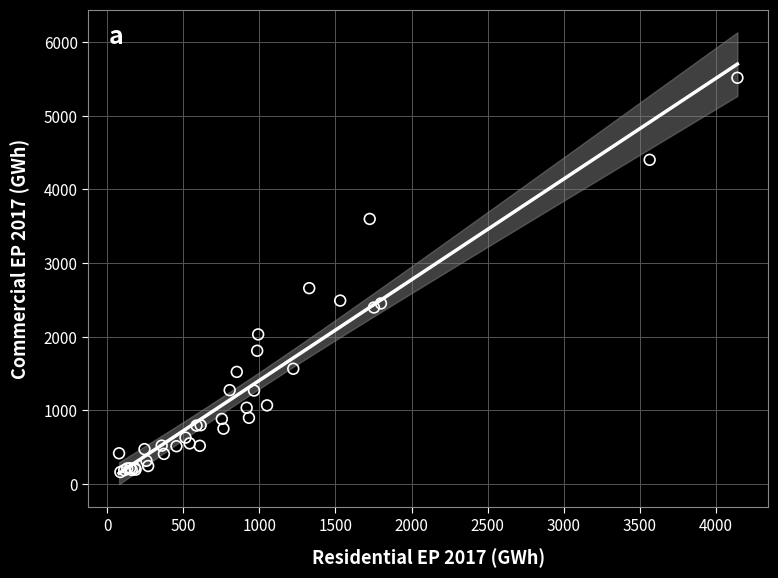

What Y value in the scatter plot is closest to 2840?

2660.1